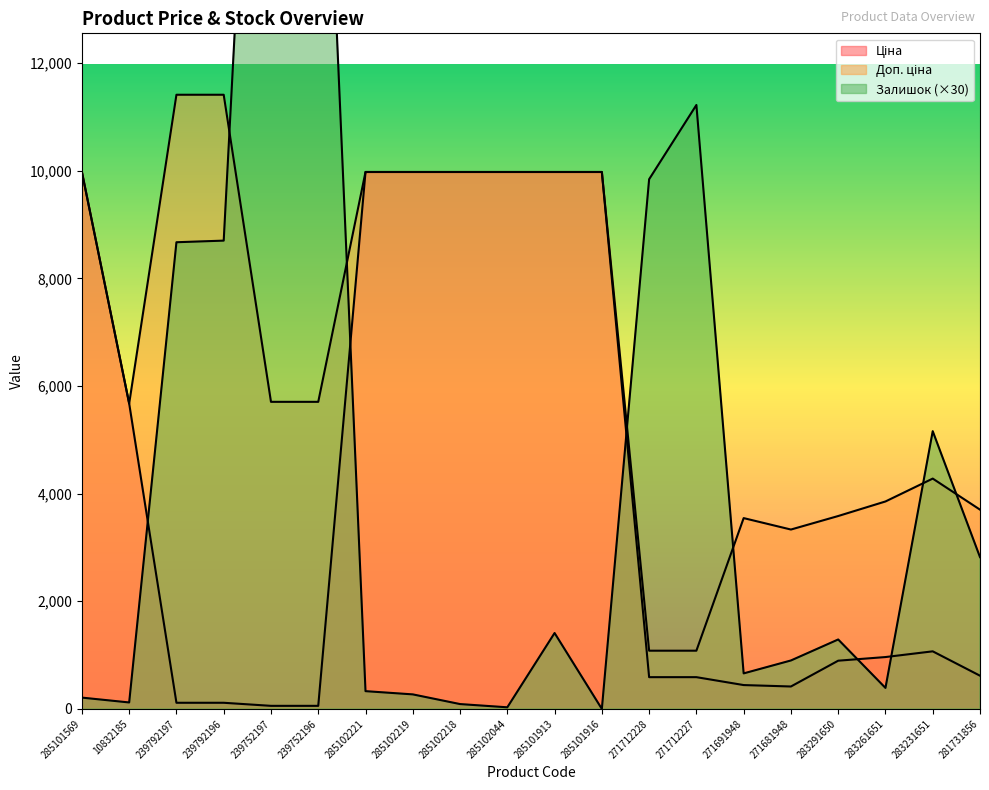

List the labels in order of Залишок value, largest first.

239752197, 239752196, 271712227, 271712228, 239792196, 239792197, 283231651, 281731856, 285101913, 283291650, 271681948, 271691948, 283261651, 285102221, 285102219, 285101569, 10832185, 285102218, 285102044, 285101916